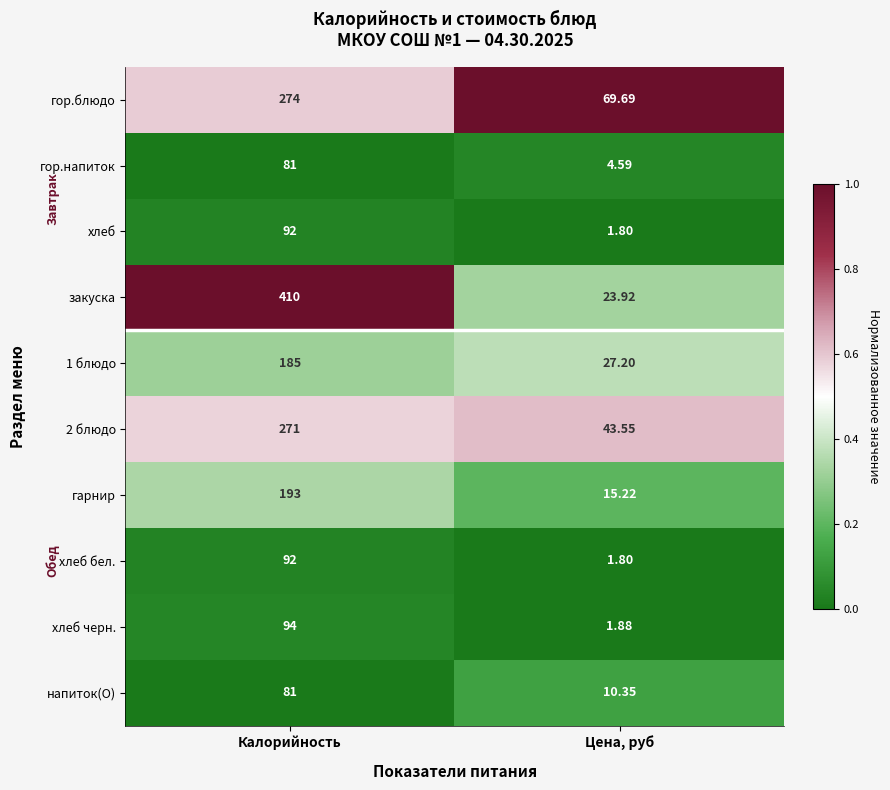

How many series are shown in this chart?

10